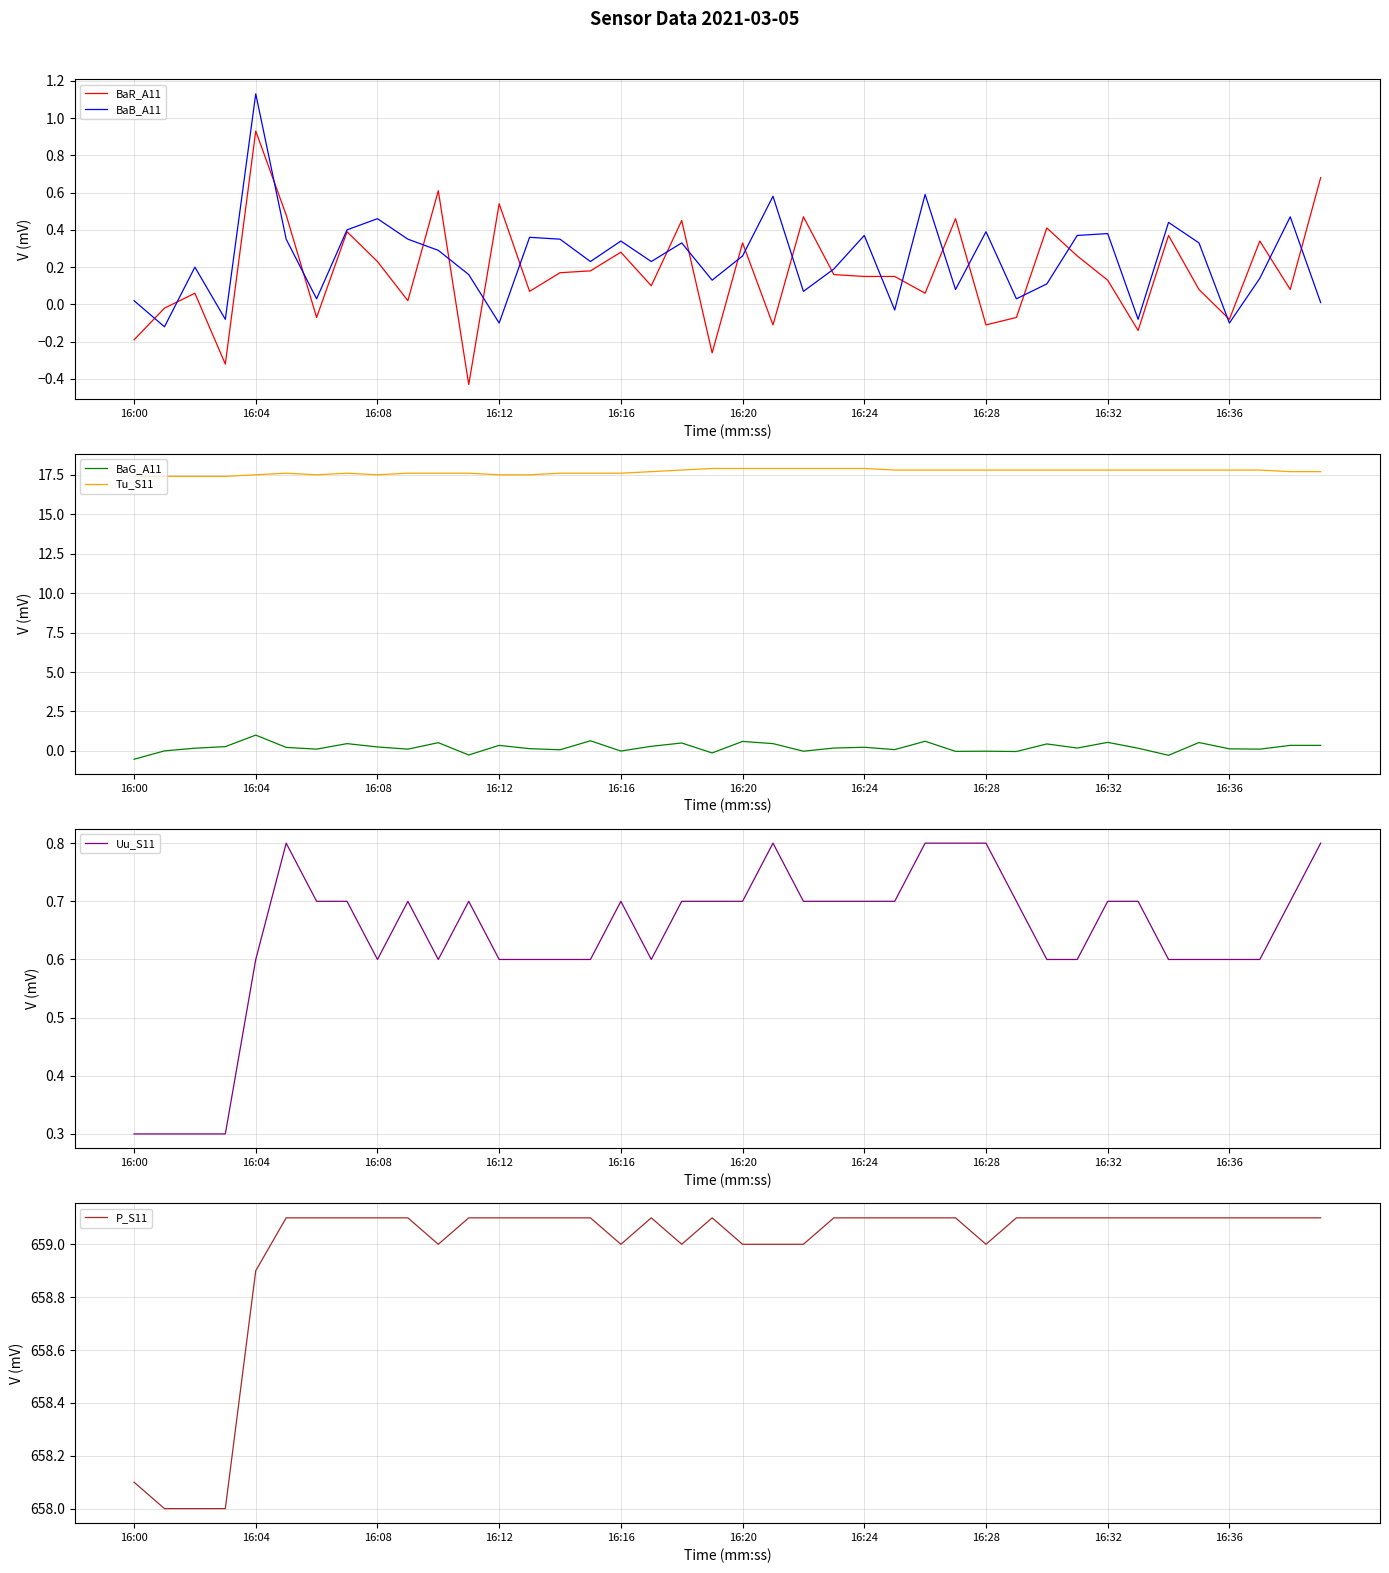

Which series has the largest total across all categories?

P_S11